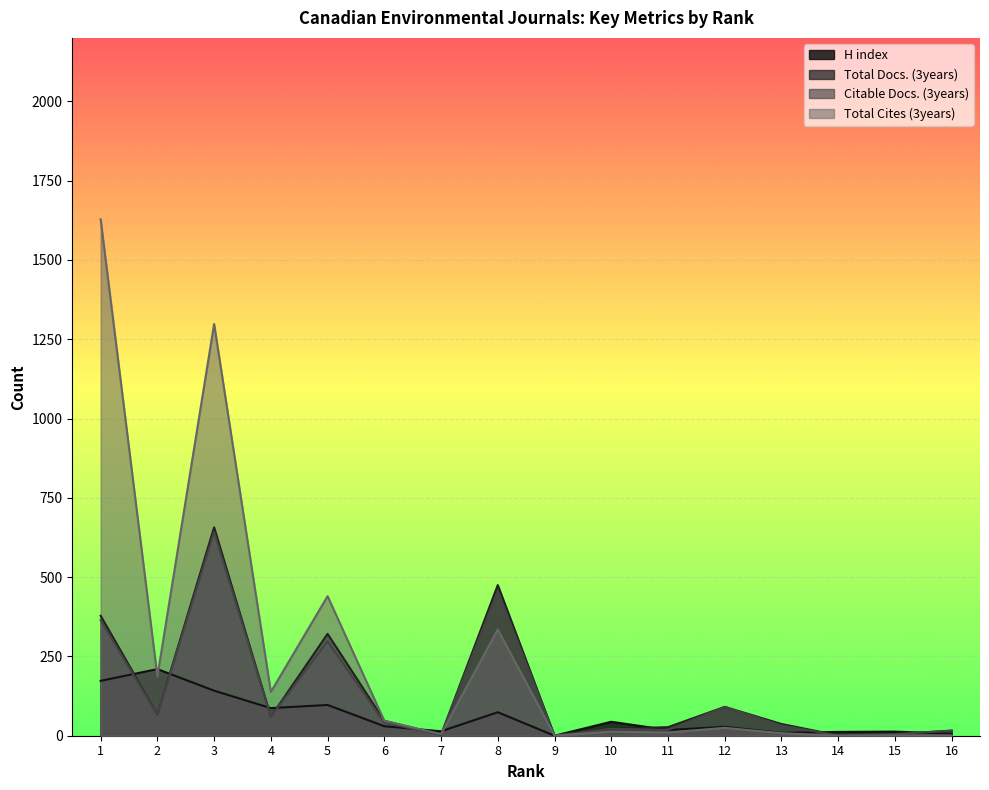

Reading left to right, what are all the values shown in this chart?

H index: 1=173	2=210	3=142	4=87	5=97	6=30	7=14	8=74	9=0	10=44	11=18	12=28	13=9	14=12	15=13	16=6
Total Docs. (3years): 1=378	2=66	3=657	4=60	5=321	6=47	7=3	8=475	9=0	10=22	11=27	12=91	13=37	14=1	15=5	16=16
Citable Docs. (3years): 1=364	2=66	3=642	4=60	5=298	6=41	7=3	8=456	9=0	10=22	11=18	12=91	13=32	14=1	15=5	16=16
Total Cites (3years): 1=1628	2=187	3=1298	4=138	5=440	6=47	7=5	8=335	9=0	10=13	11=10	12=25	13=8	14=0	15=1	16=1